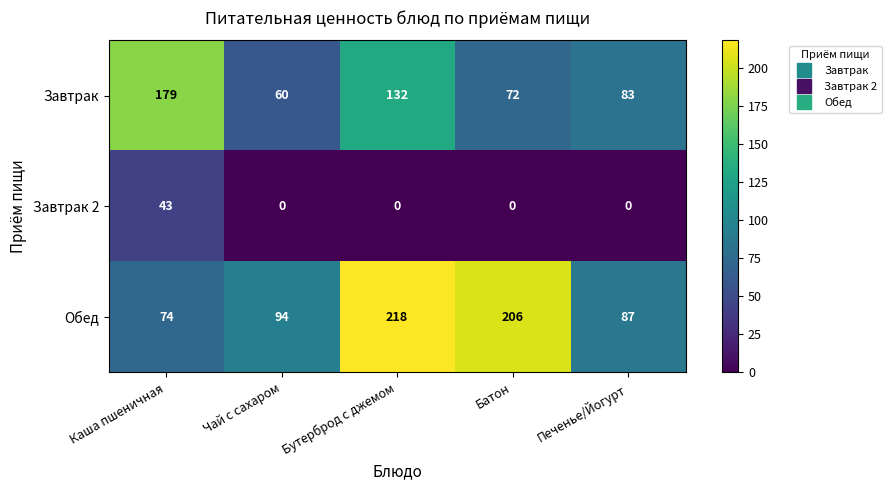

What is the maximum value for Обед?

218